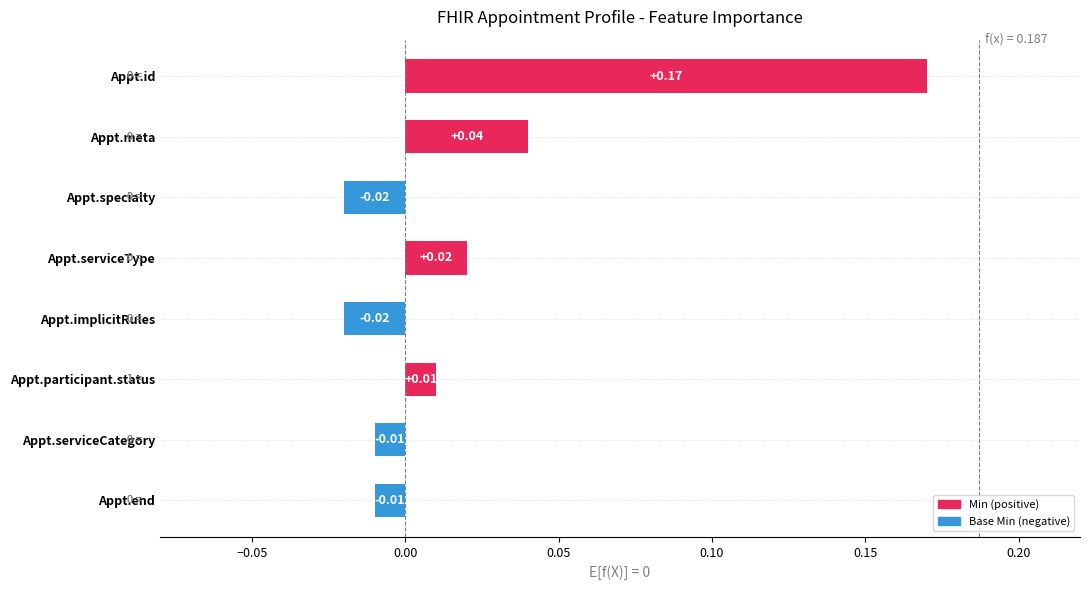

What is the change in value from Appt.implicitRules to Appt.id?

+0.2